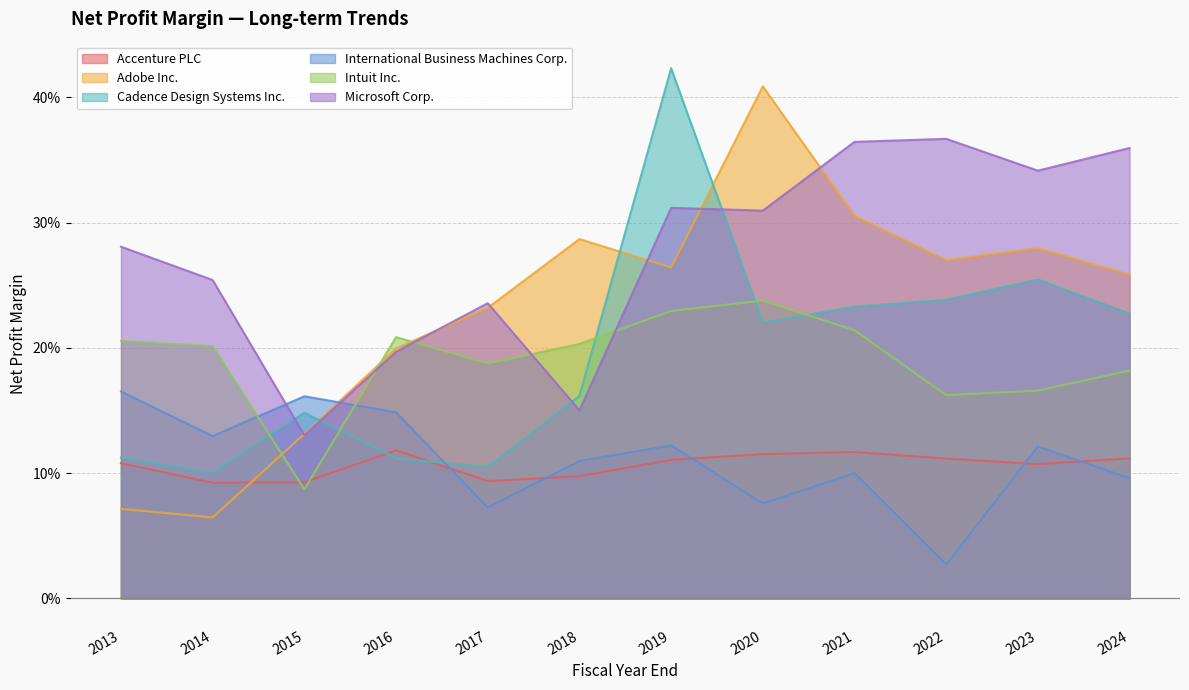

The Microsoft Corp. series shows 0.4 at 2017. True or false?

False